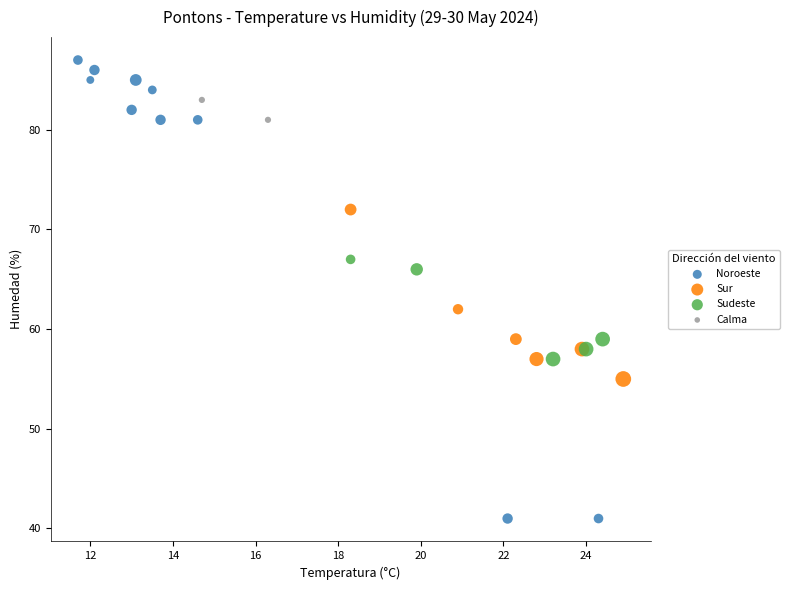

What are all the series names shown in the legend?

Noroeste, Sur, Sudeste, Calma